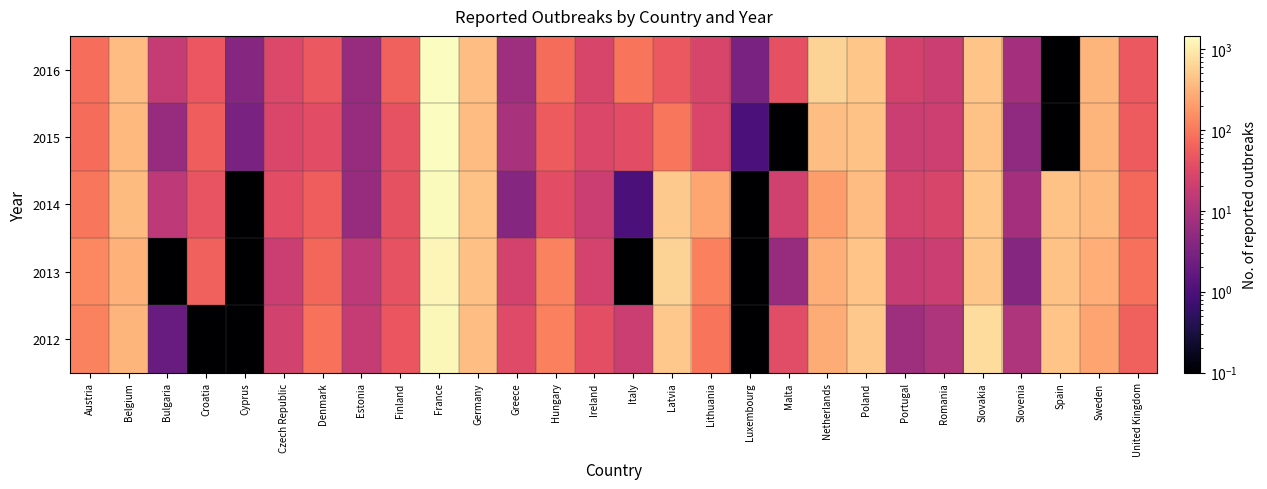

List the series in order of their peak value, highest first.

2016, 2015, 2014, 2012, 2013